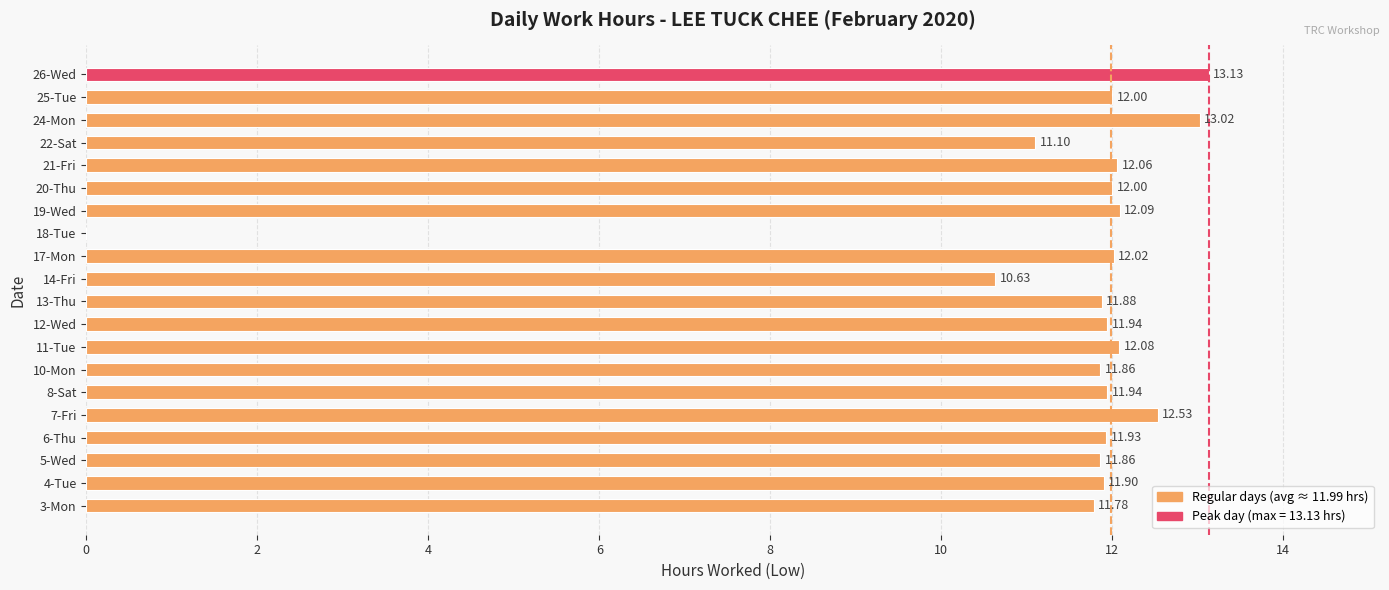

What is the sum of the values at 22-Sat and 11-Tue?

23.2